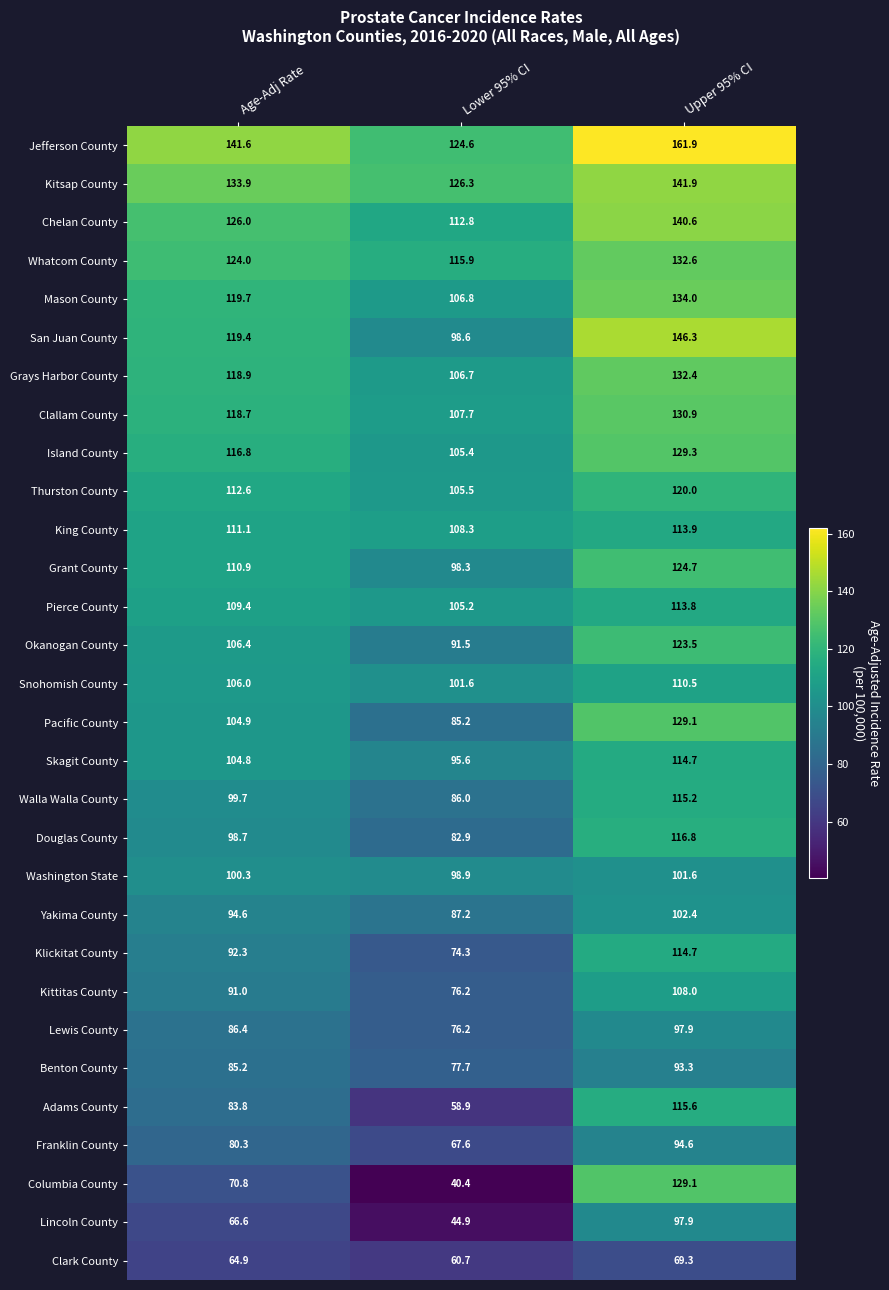

How many values in the Lincoln County series exceed 66?

2